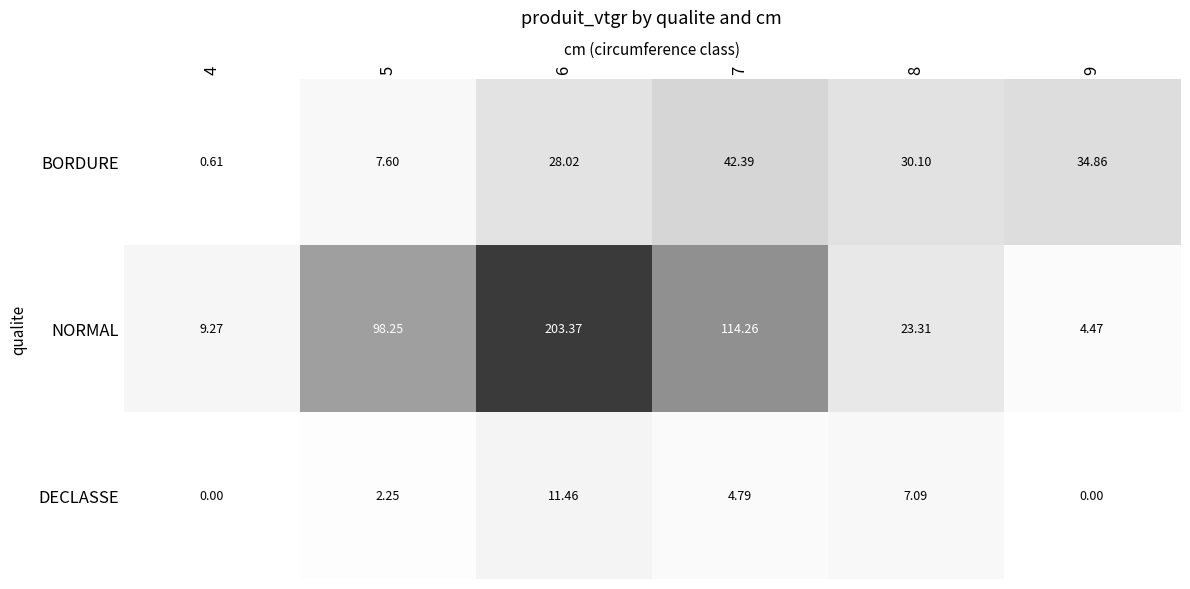

At how many categories does at least one series exceed 97?

3